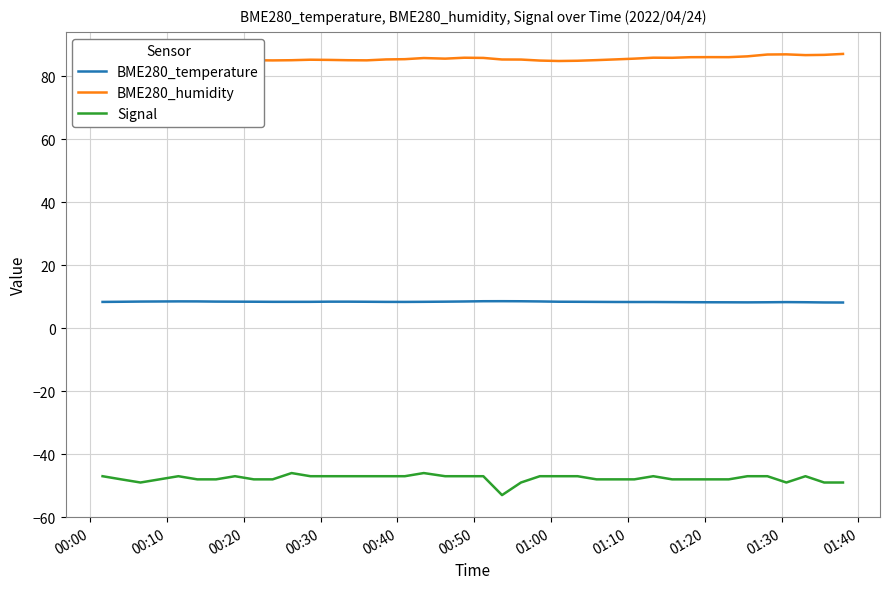

Rank the series by their average value, from lowest to highest.

Signal, BME280_temperature, BME280_humidity